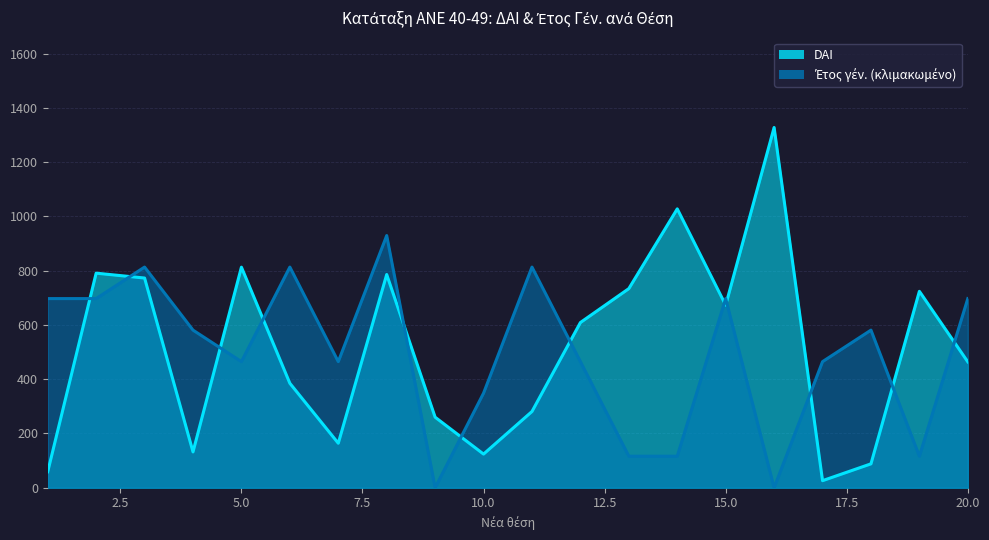

What is the minimum value for DAI?

26.0